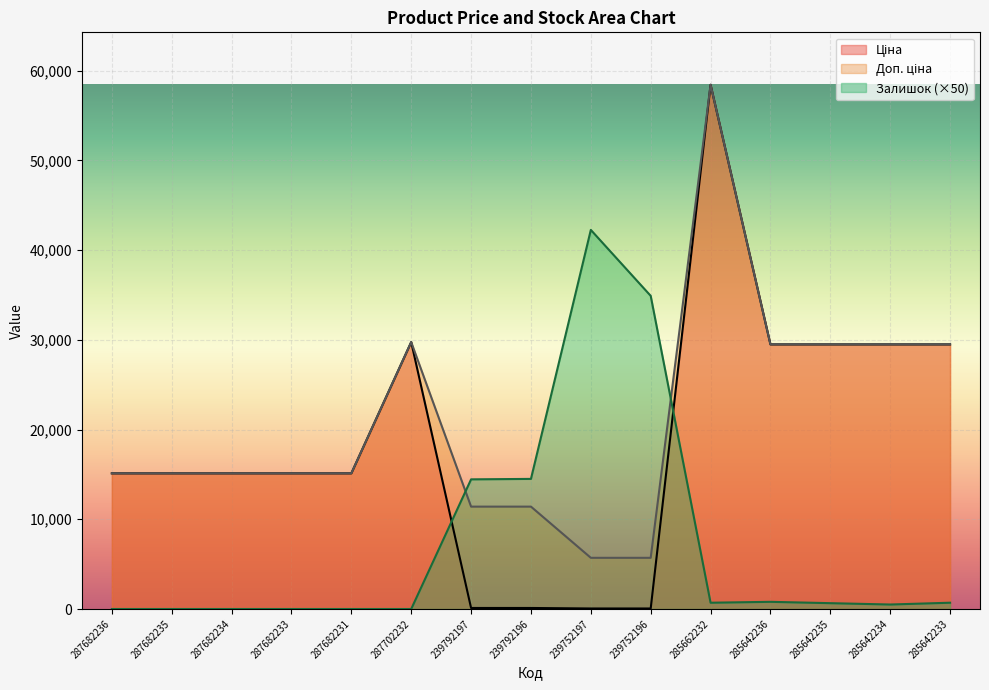

Which series ends up on top after the final intersection of Залишок and Доп. ціна?

Доп. ціна